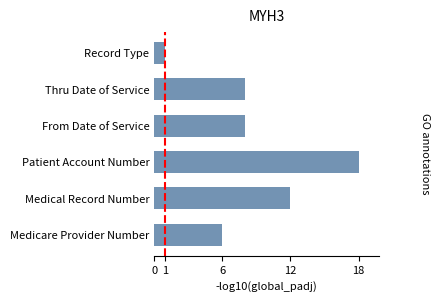

Are the bars grouped side by side (vs. stacked)?

No